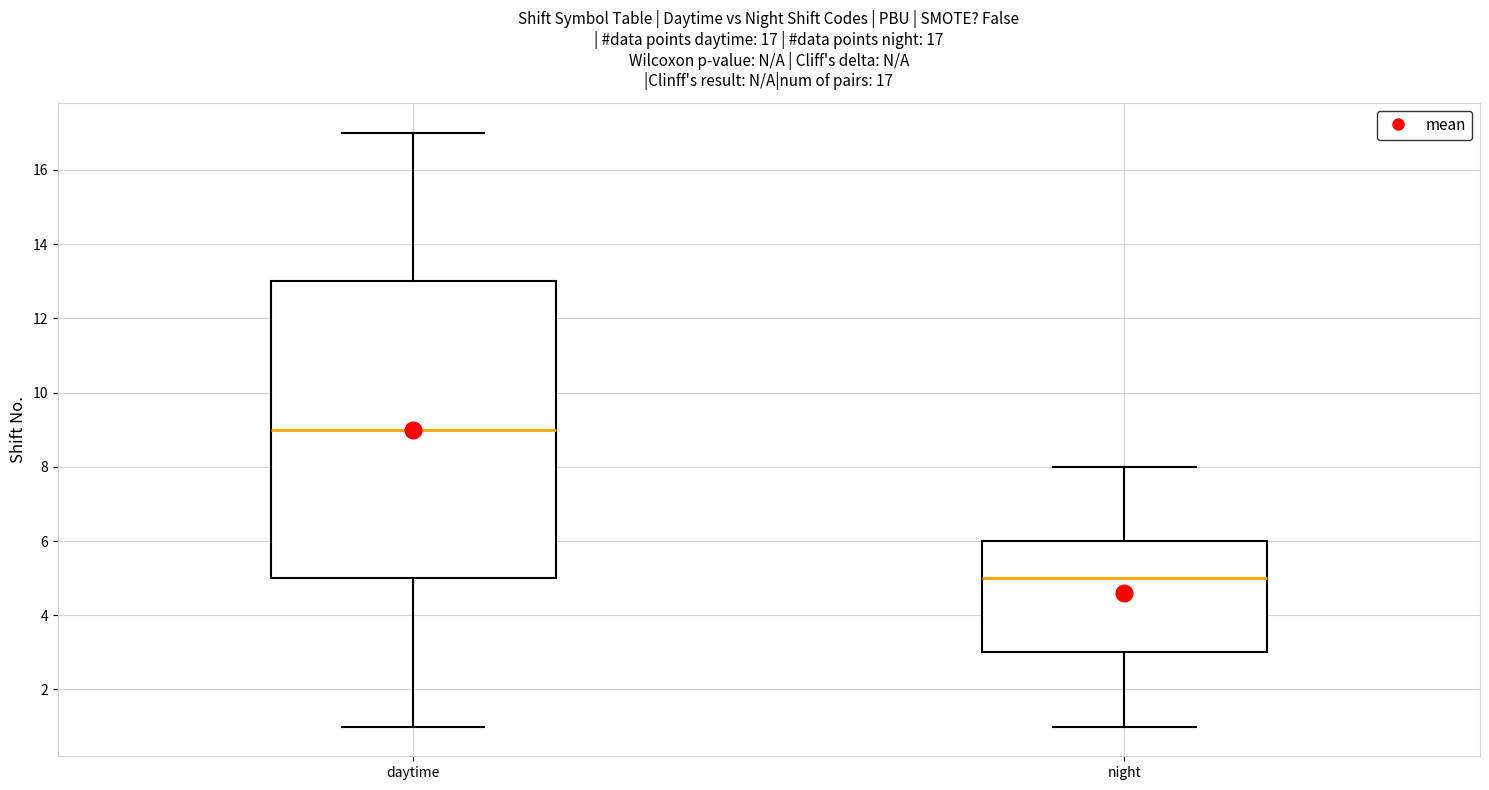

Which box is the tallest, from its lower edge to its upper edge?

daytime